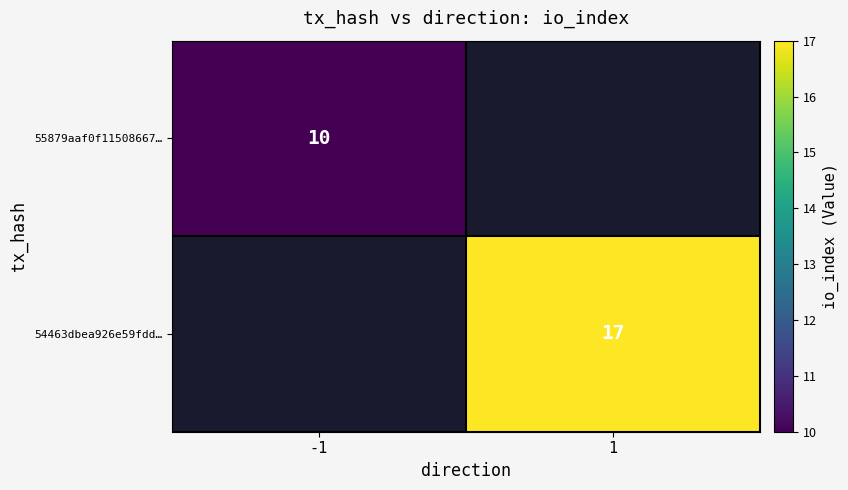

True or false: 54463dbea926e59fdd… has a value of 17 at 1.

True